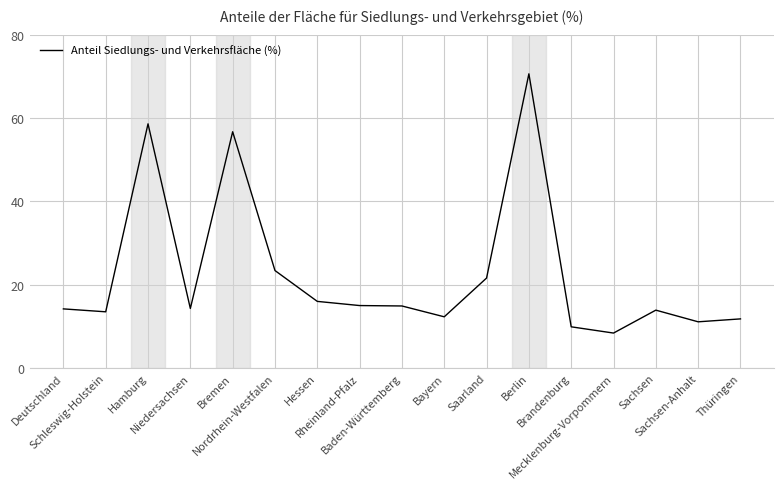

What is the difference between the values at Hamburg and Baden-Württemberg?

43.7